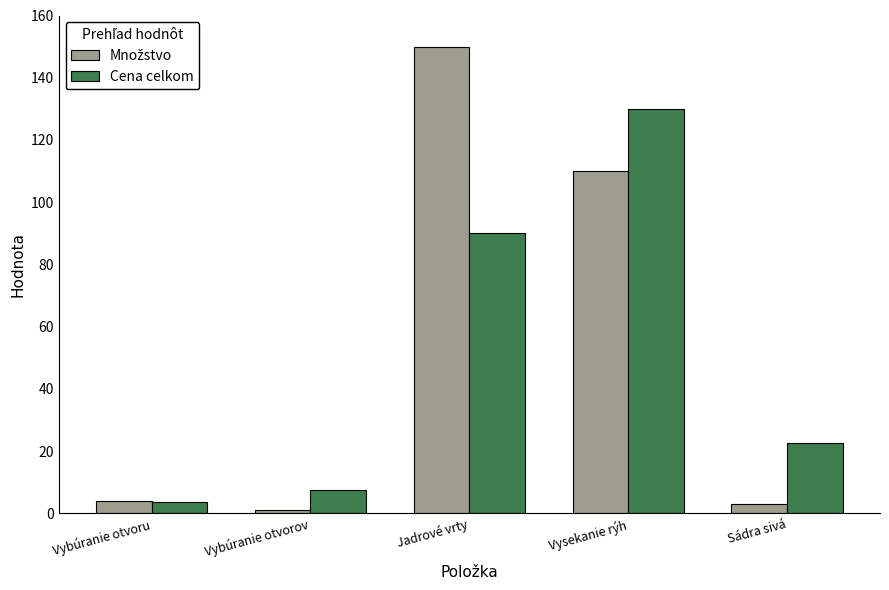

What is the total value across all series at Jadrové vrty?

240.0